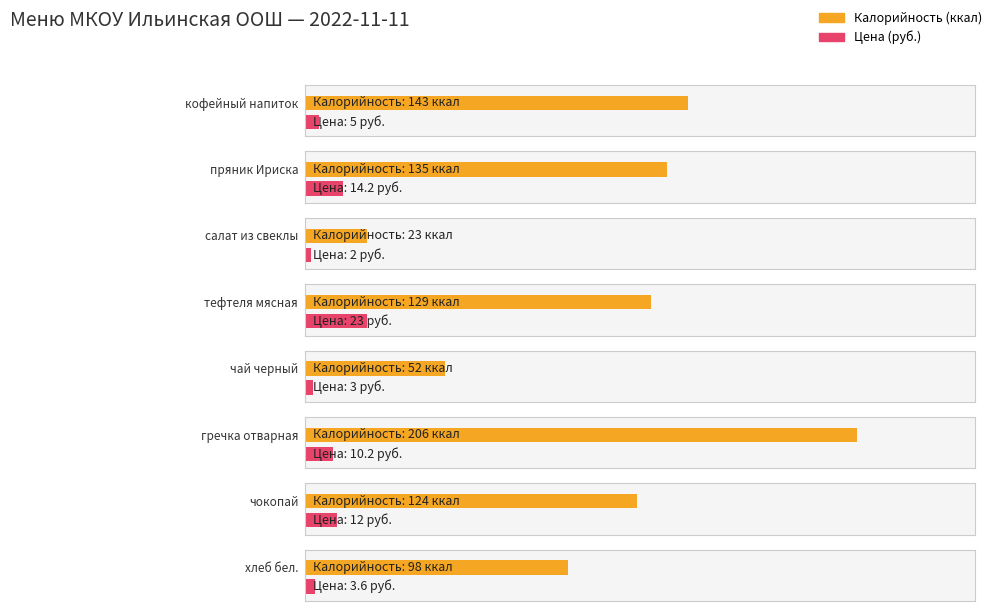

What is the sum of the Цена values at гречка отварная and кофейный напиток?

15.2